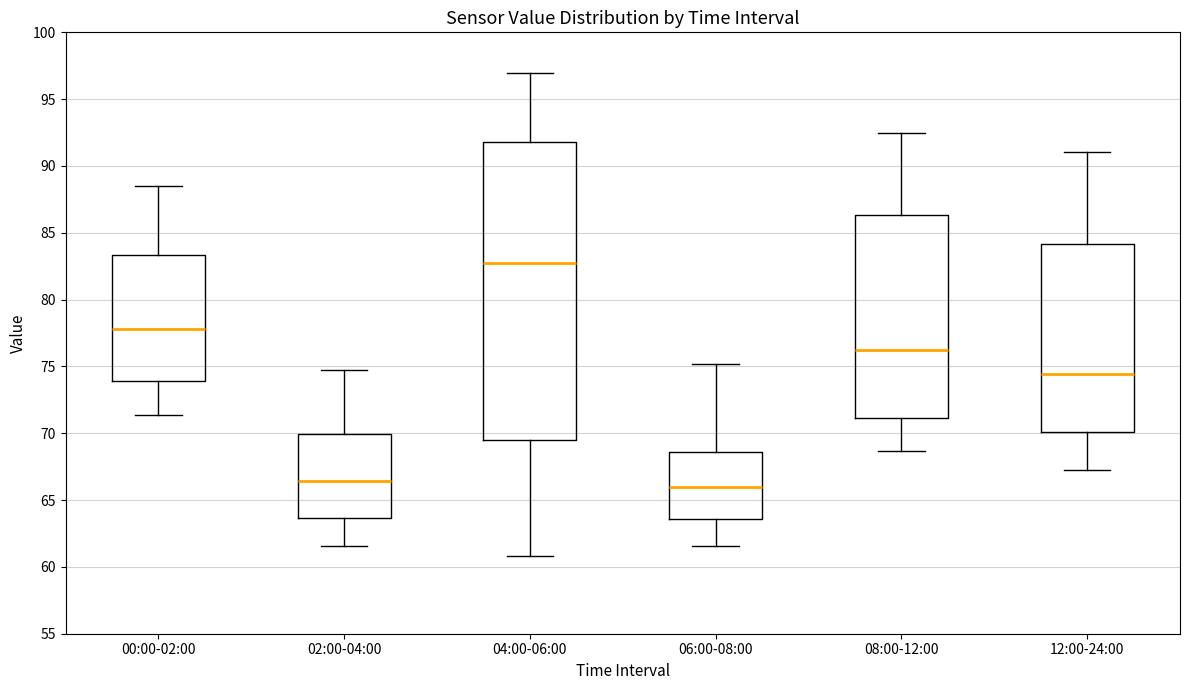

Reading left to right, read every box against the y-axis: the position of its median line, the range the box covers, and the ends of its whiskers. The values are not printed on the chart, so give them approximately, as read against the axis.

00:00-02:00: median 78.0, box 74.0 to 83.5, whiskers 71.5 to 88.5
02:00-04:00: median 66.5, box 63.5 to 70.0, whiskers 61.5 to 74.5
04:00-06:00: median 82.5, box 69.5 to 92.0, whiskers 61.0 to 97.0
06:00-08:00: median 66.0, box 63.5 to 68.5, whiskers 61.5 to 75.0
08:00-12:00: median 76.0, box 71.0 to 86.5, whiskers 68.5 to 92.5
12:00-24:00: median 74.5, box 70.0 to 84.0, whiskers 67.0 to 91.0